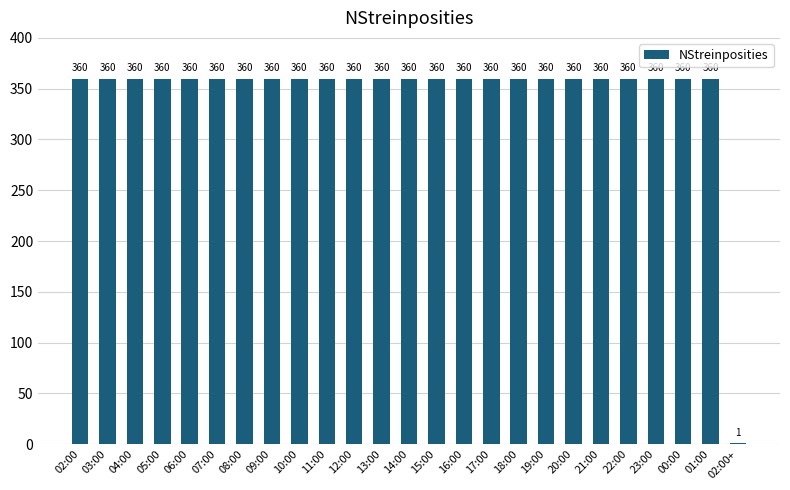

True or false: the data shows 360 at 23:00.

True